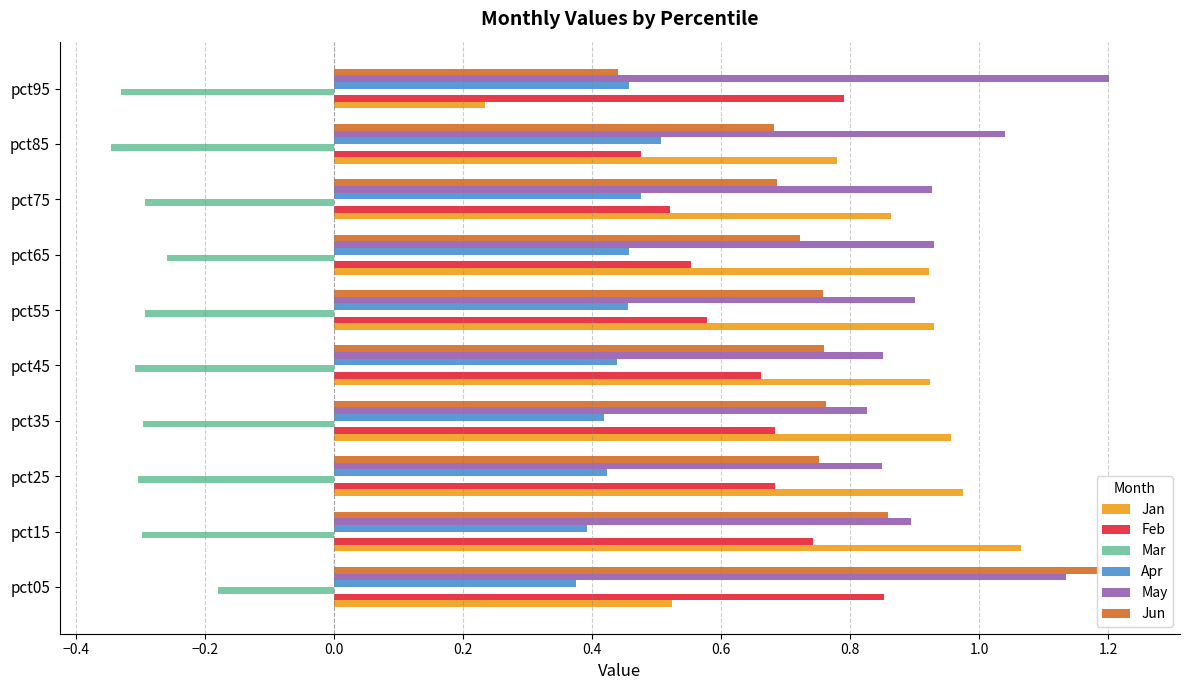

Between pct45 and pct65, which series saw the biggest shift?

Feb